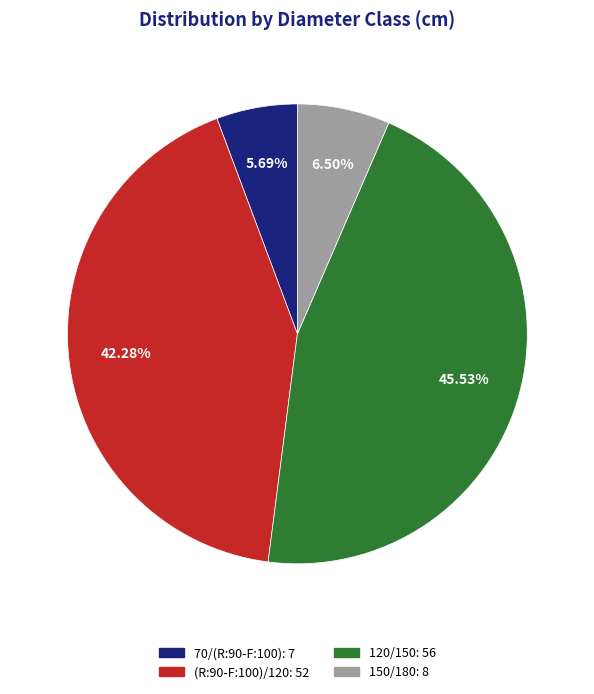

The 150/180 slice represents 1% of the pie. True or false?

False